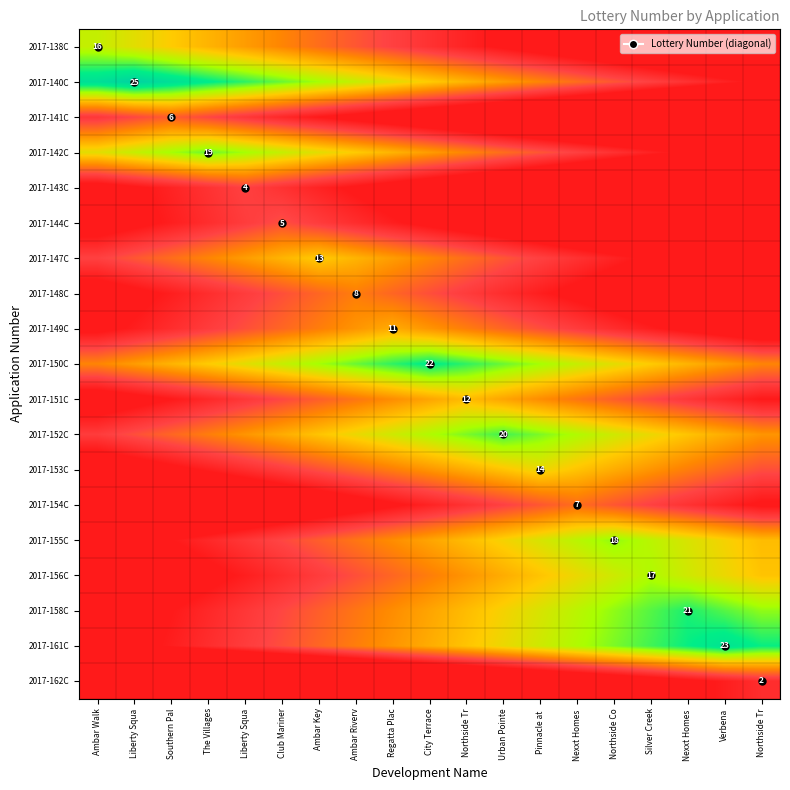

Which category has the highest value across all series?

Liberty Squa